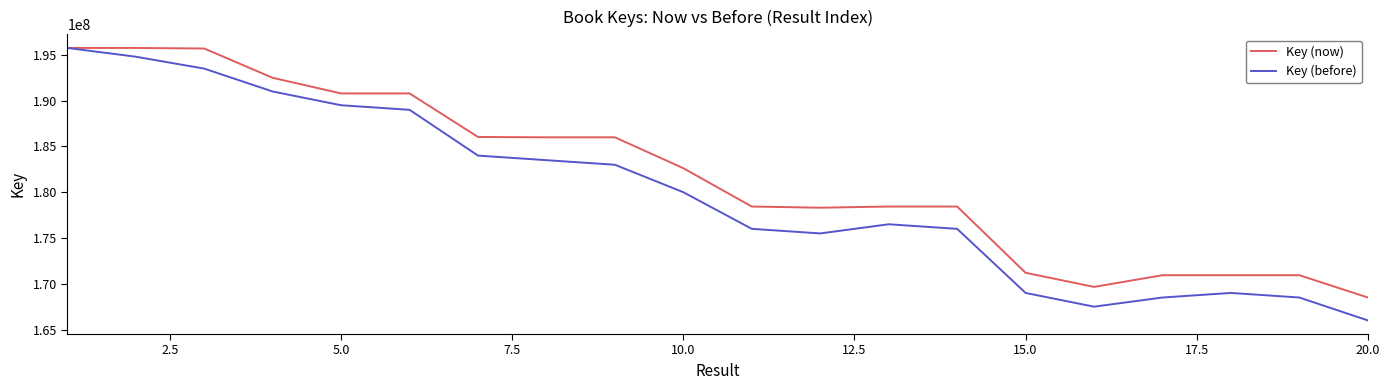

What are all the series names shown in the legend?

Key (now), Key (before)